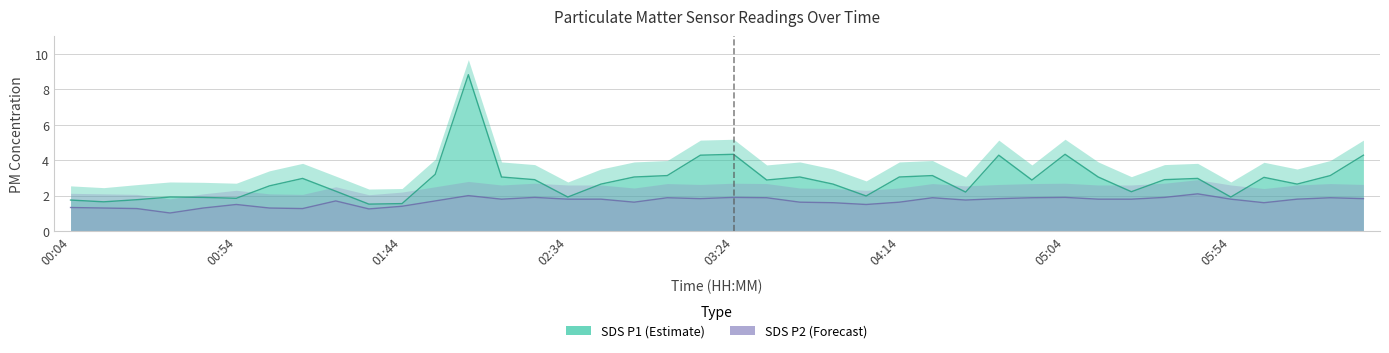

What is the average value of the SDS_P2 series?

1.7